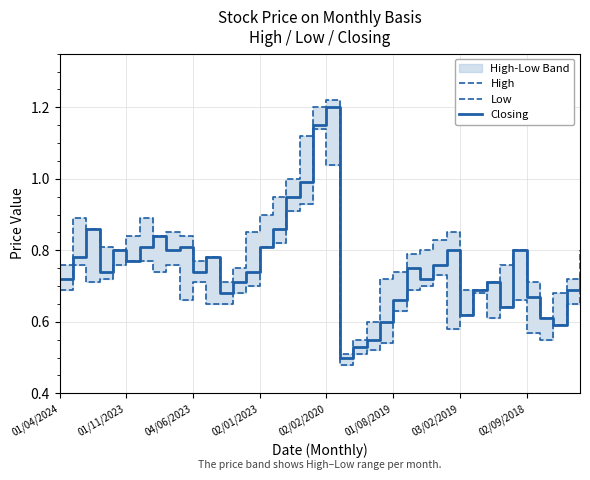

True or false: High has a value of 0.8 at 26.

True